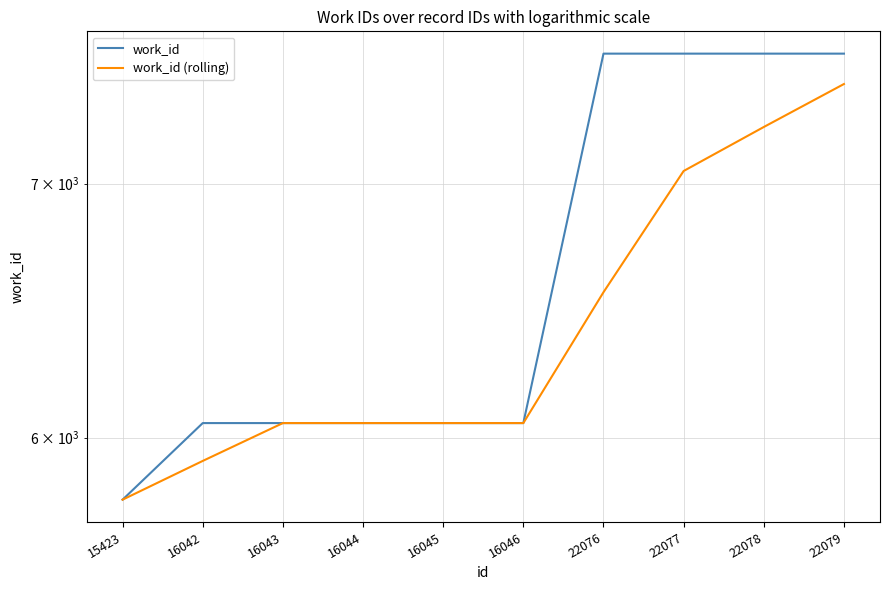

What is the minimum value for work_id?

5778.0